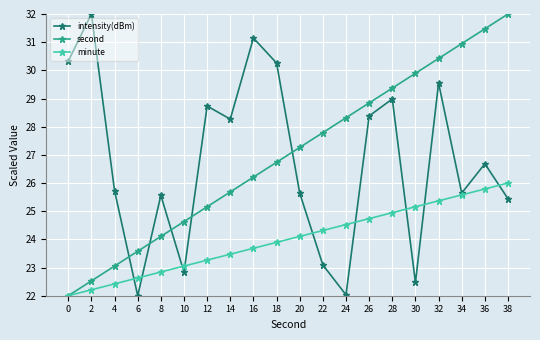

What is the highest value of the second series?

32.0